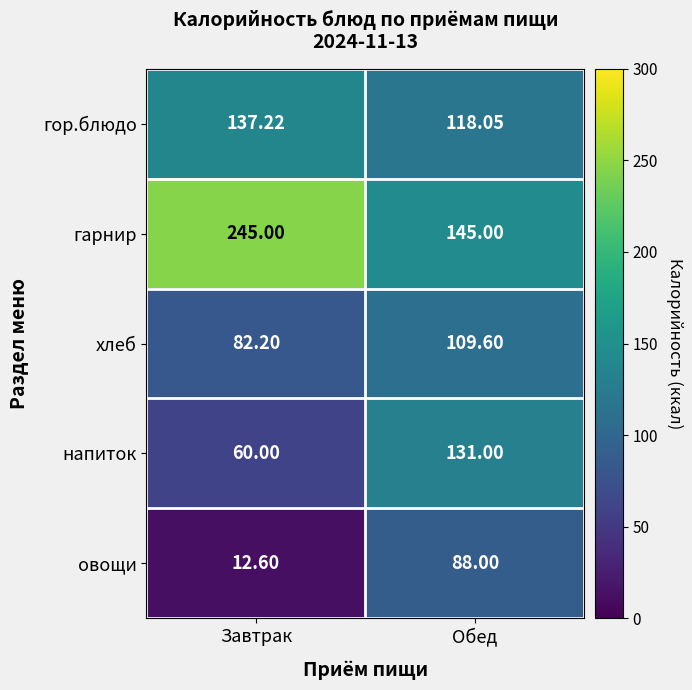

How many distinct data groups are displayed?

5